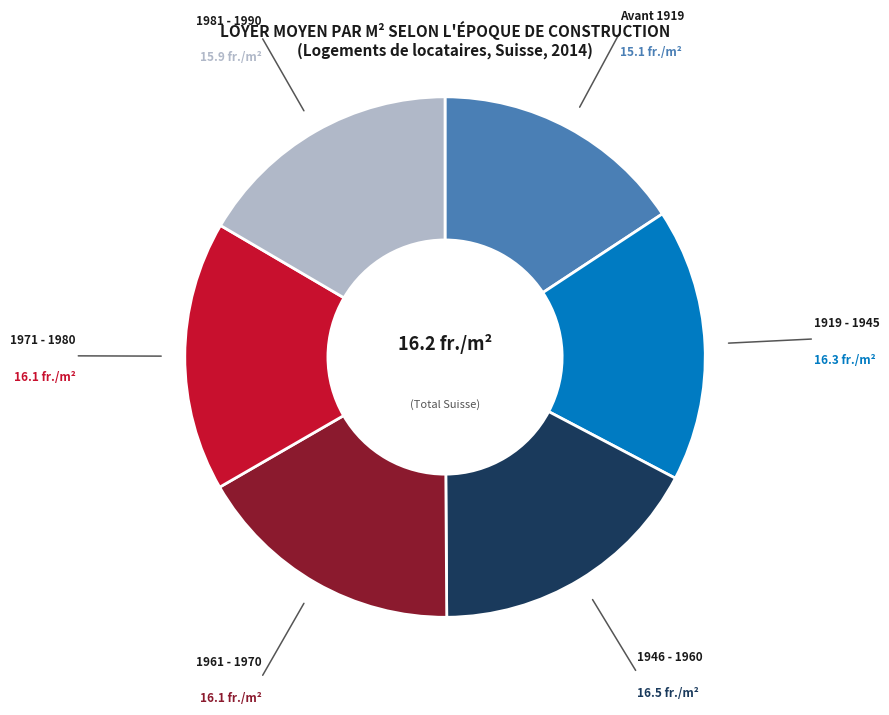

Does any single category account for the majority?

No